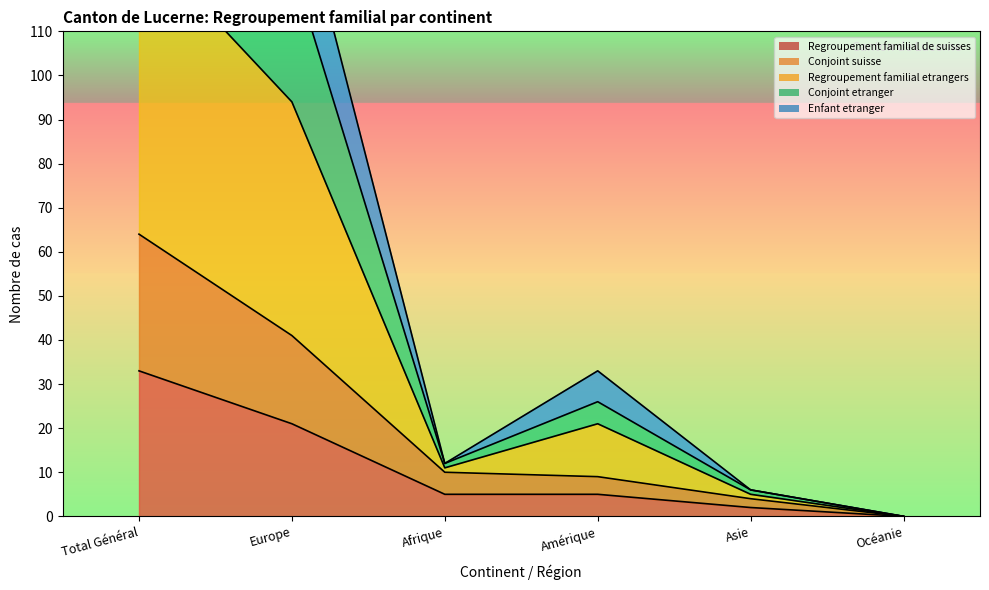

True or false: Regroupement familial de suisses has more than 2 points higher than both neighbors.

False